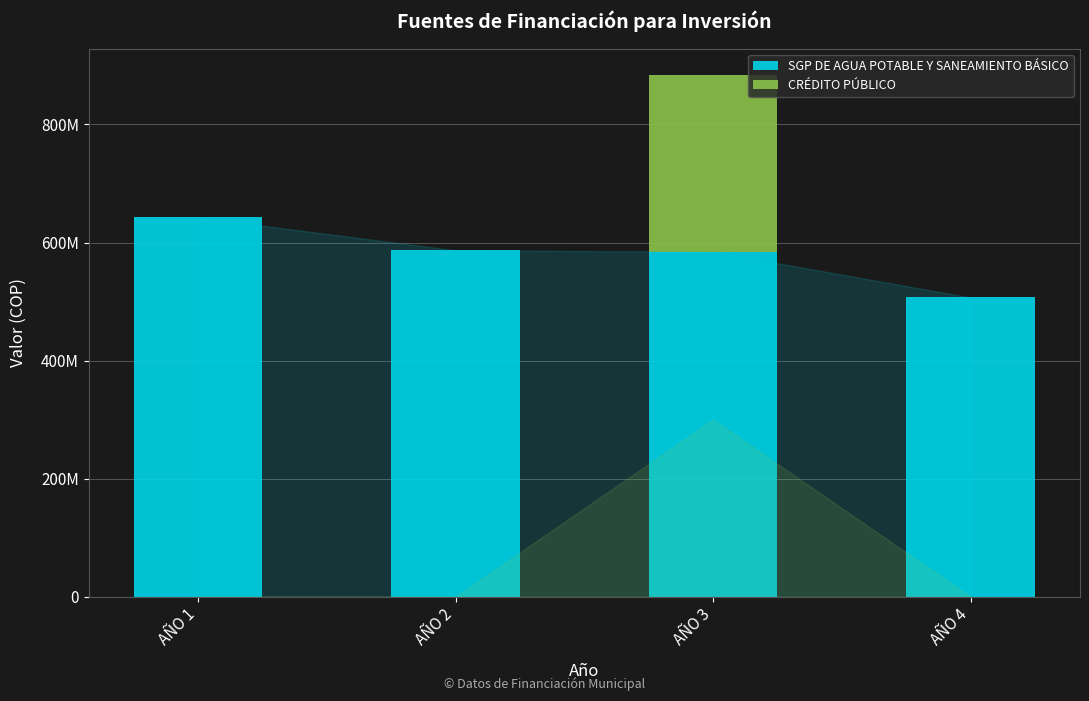

At which label does SGP DE AGUA POTABLE Y SANEAMIENTO BÁSICO reach its peak?

AÑO 1